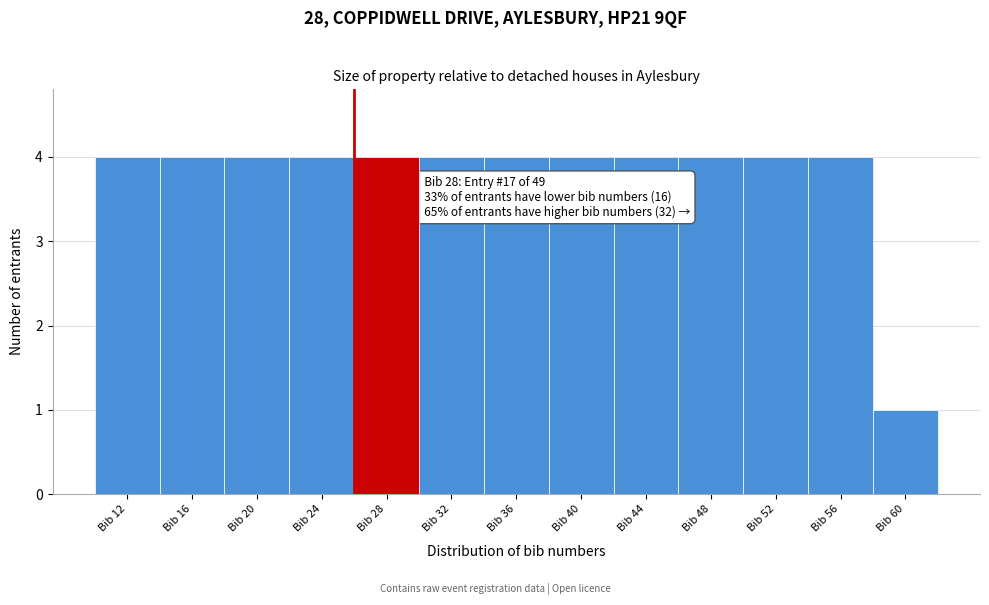

Reading left to right, what are all the values shown in this chart?

Bib 12=4	Bib 16=4	Bib 20=4	Bib 24=4	Bib 28=4	Bib 32=4	Bib 36=4	Bib 40=4	Bib 44=4	Bib 48=4	Bib 52=4	Bib 56=4	Bib 60=1